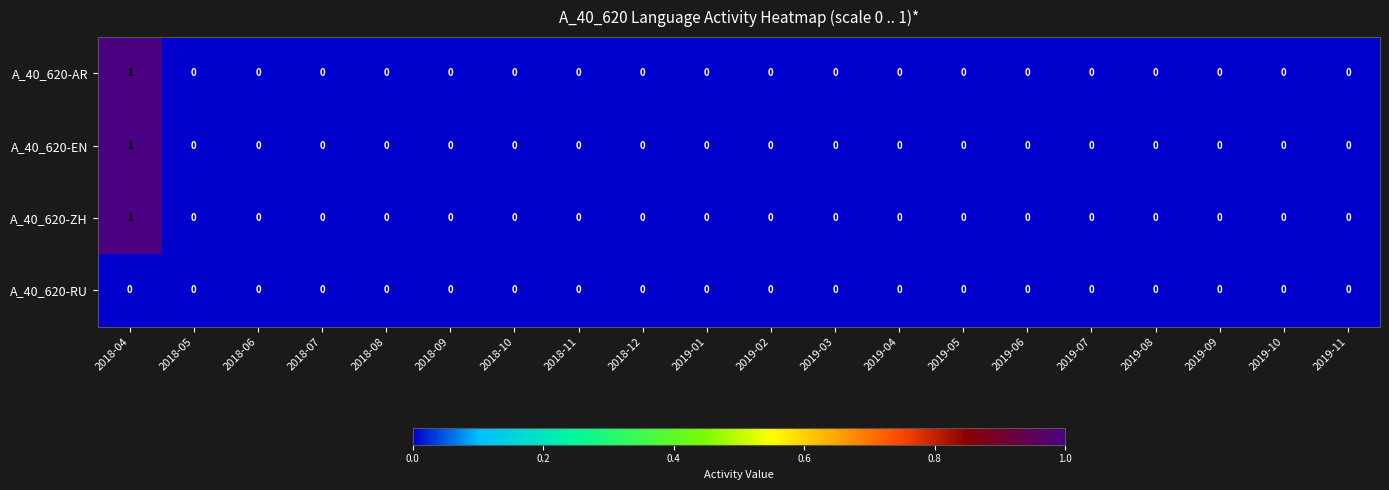

Count the A_40_620-ZH values in the range 0 to 1.

20